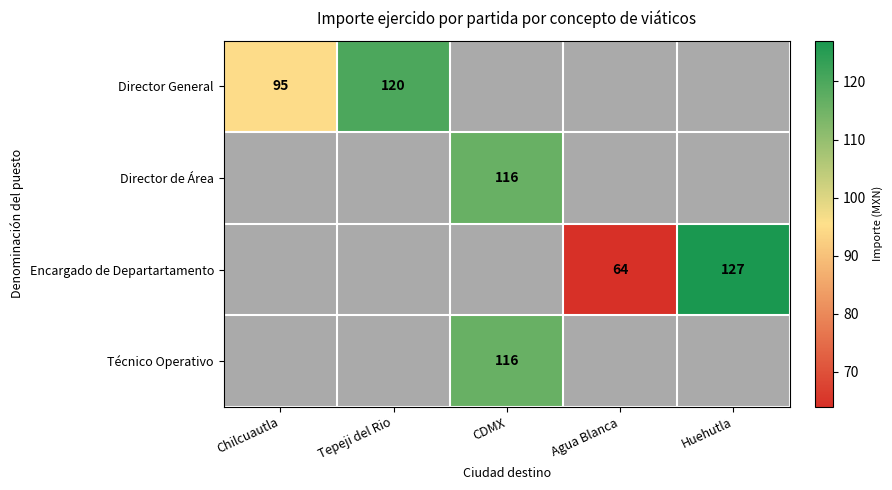

How many distinct data groups are displayed?

4